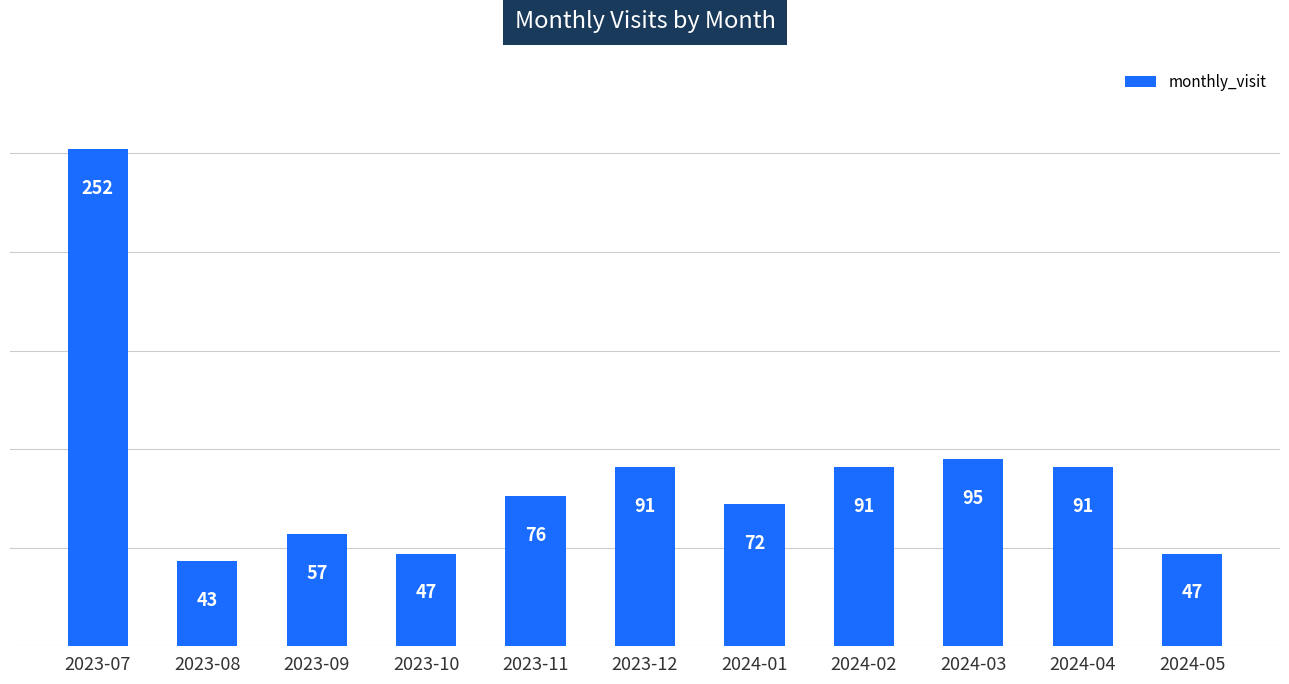

Which category has the highest value across all series?

2023-07